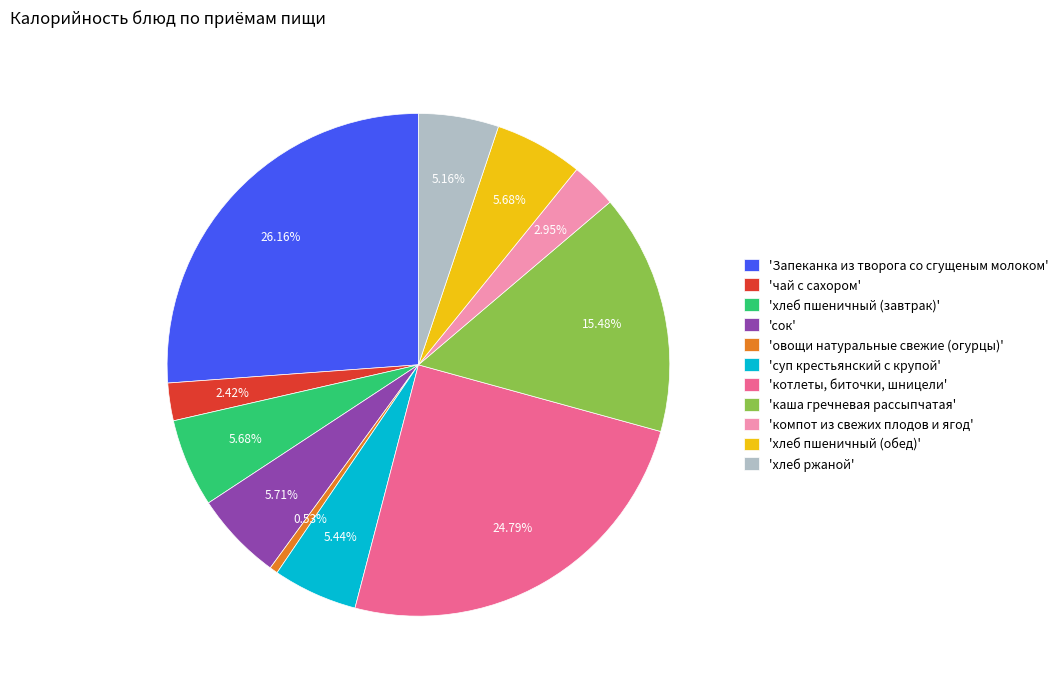

Is the sum of 'хлеб пшеничный (завтрак)' and 'хлеб пшеничный (обед)' greater than half?

No